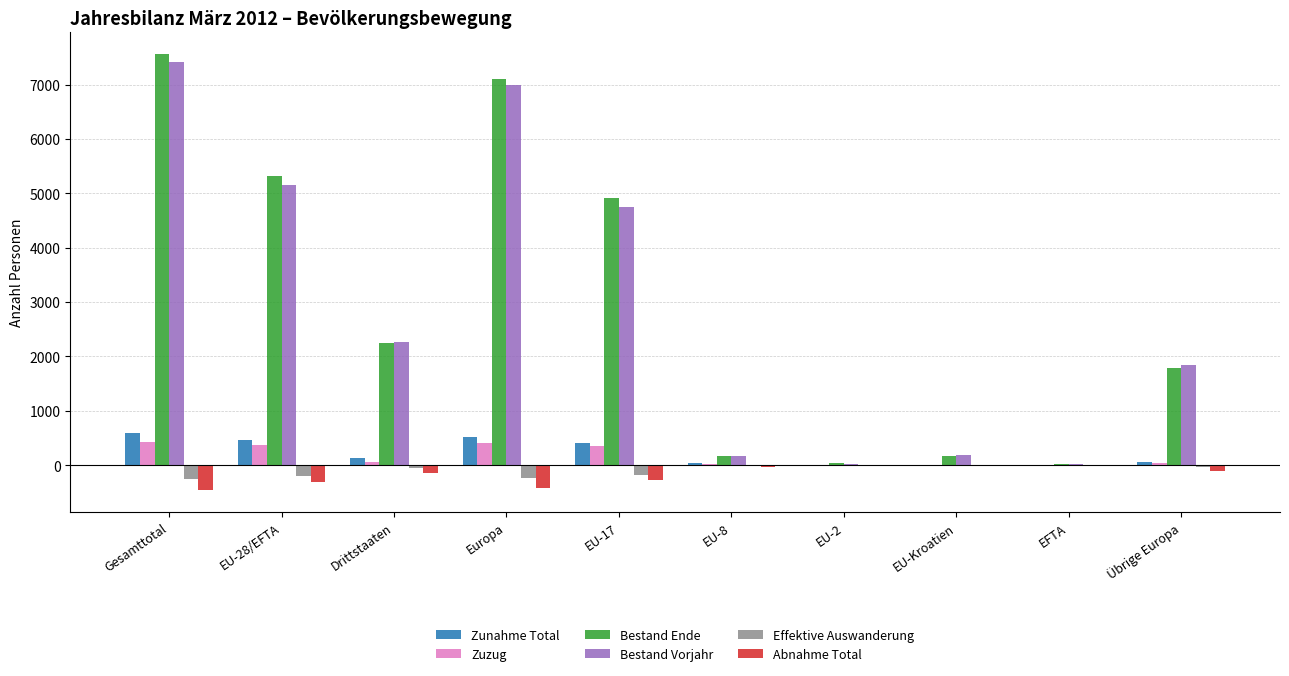

The Bestand Ende series shows 1518 at Drittstaaten. True or false?

False